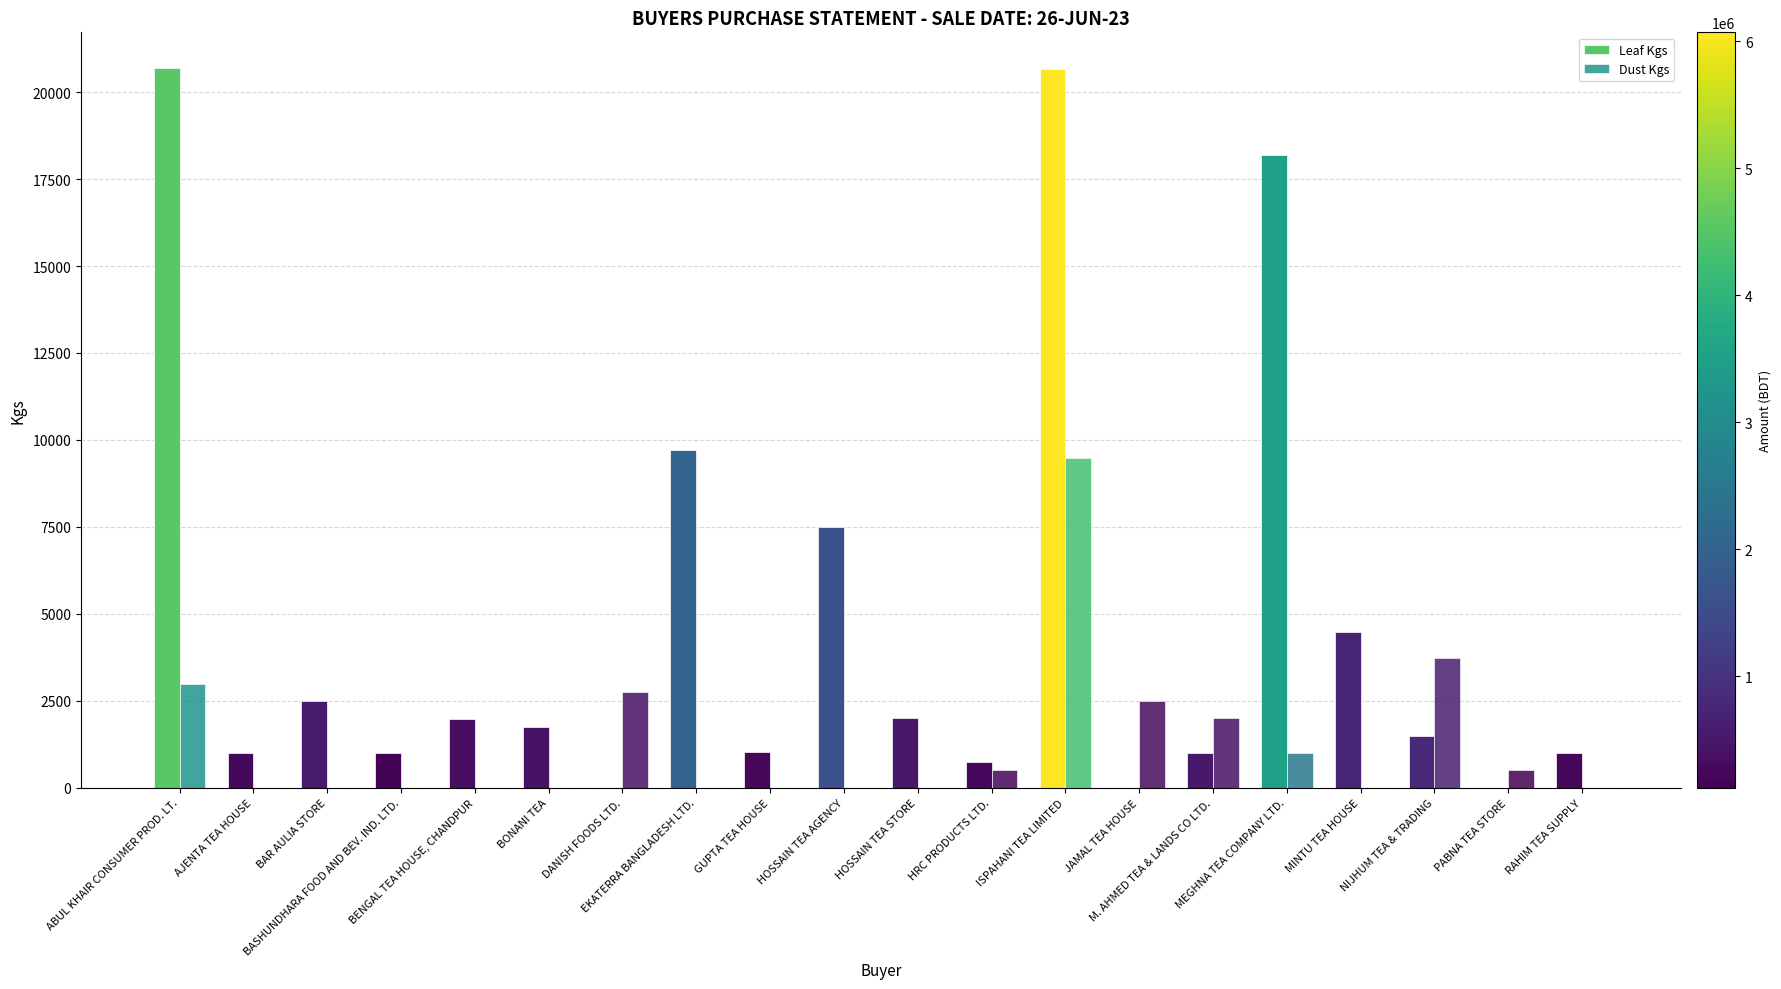

How many data points in Dust Kgs are above 0?

9